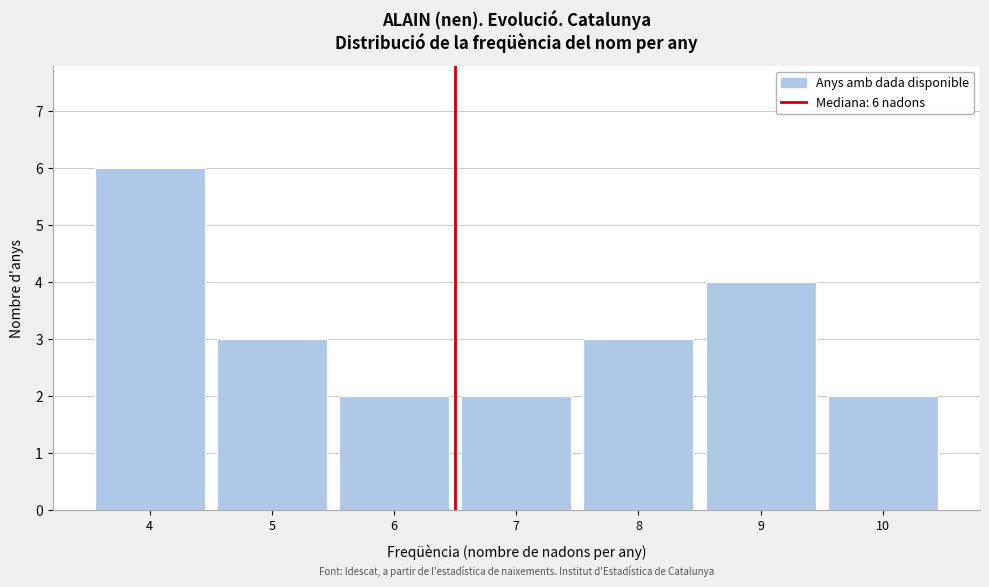

Over which range of the x-axis is the bar tallest?

3.5 to 4.5